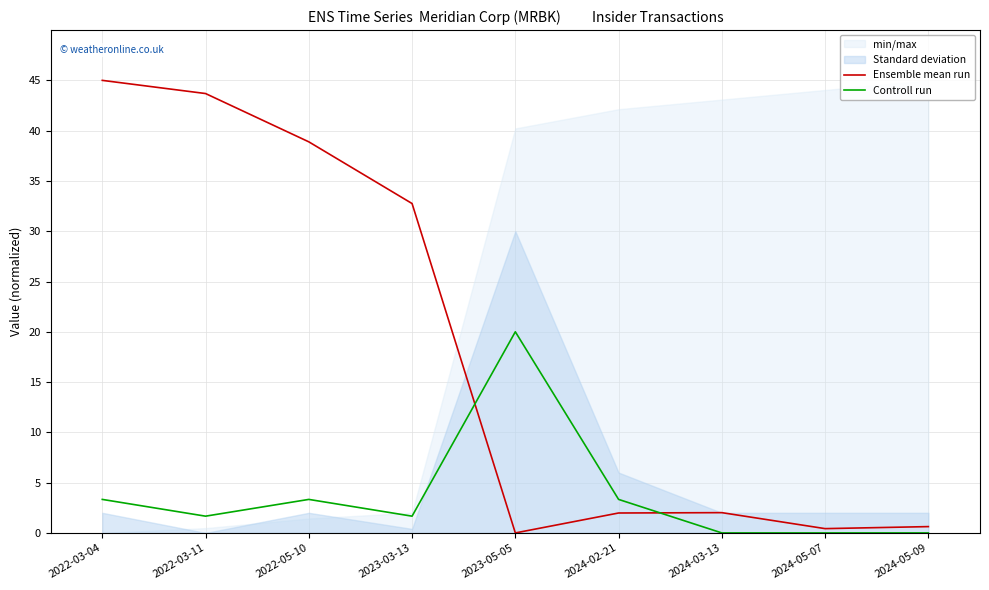

Which series has the largest total across all categories?

Ensemble mean run